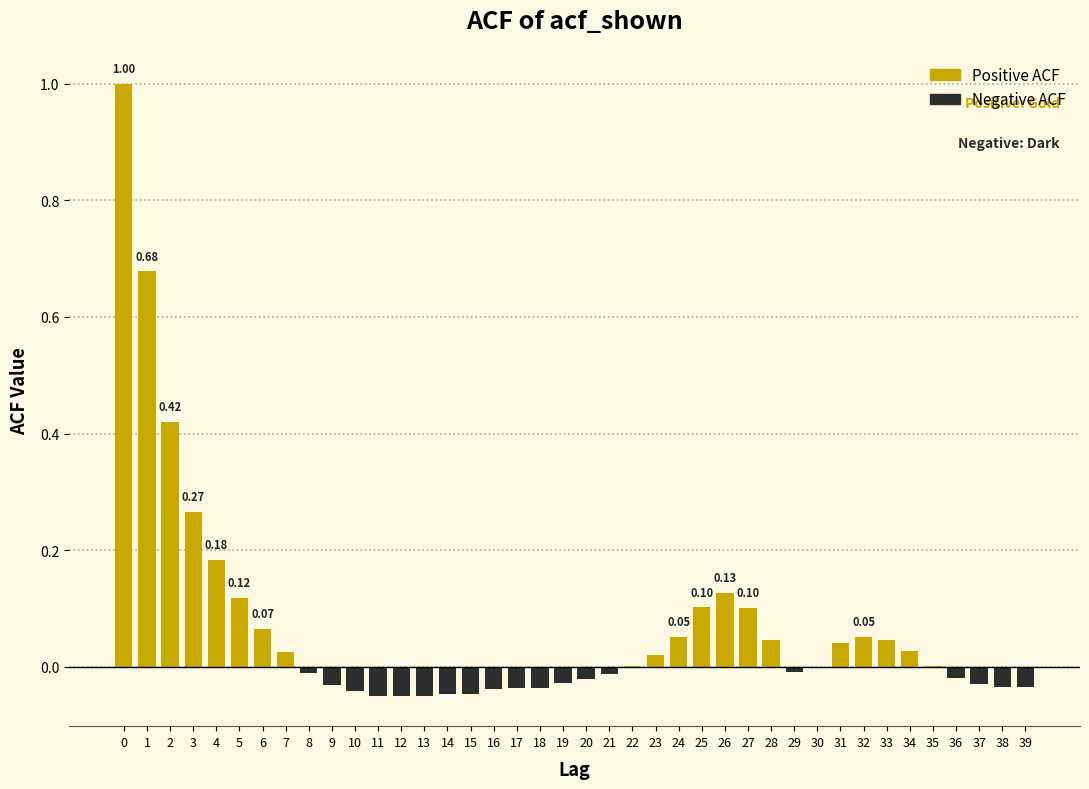

What is the sum of all values?

2.8